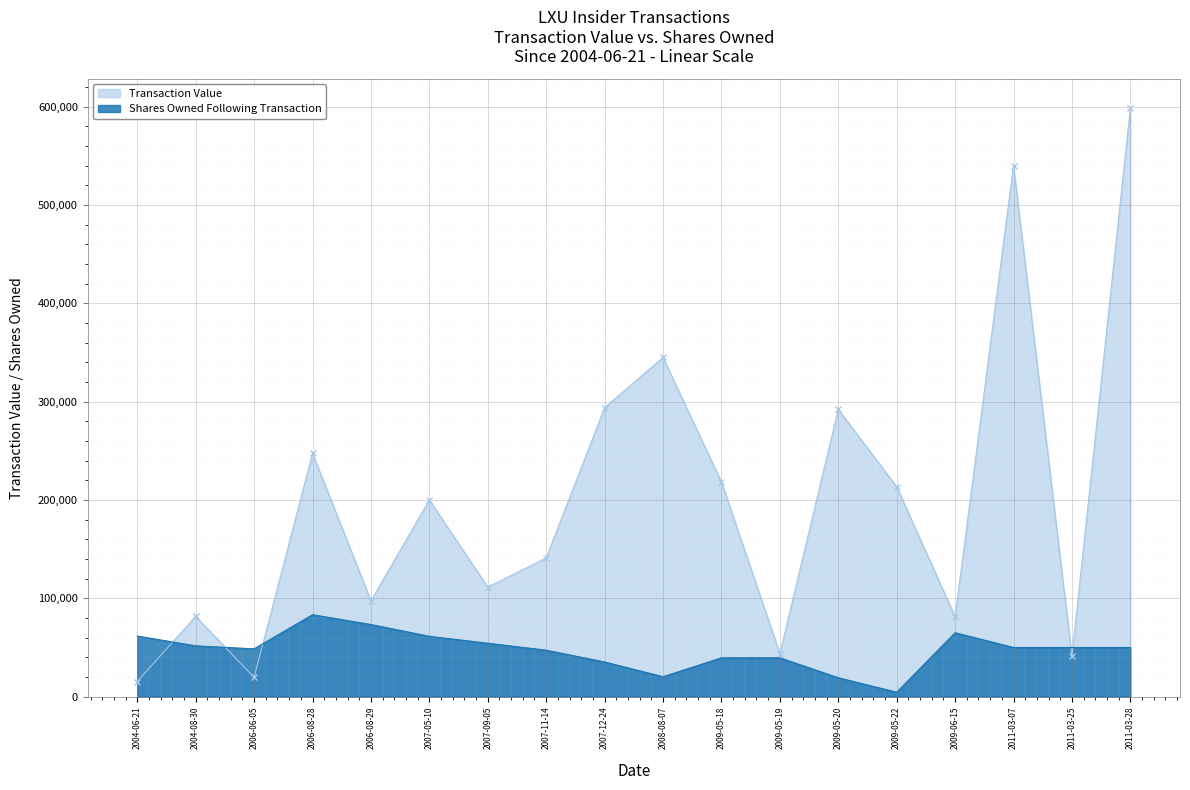

What is the total value across all series at 2008-08-07?

365252